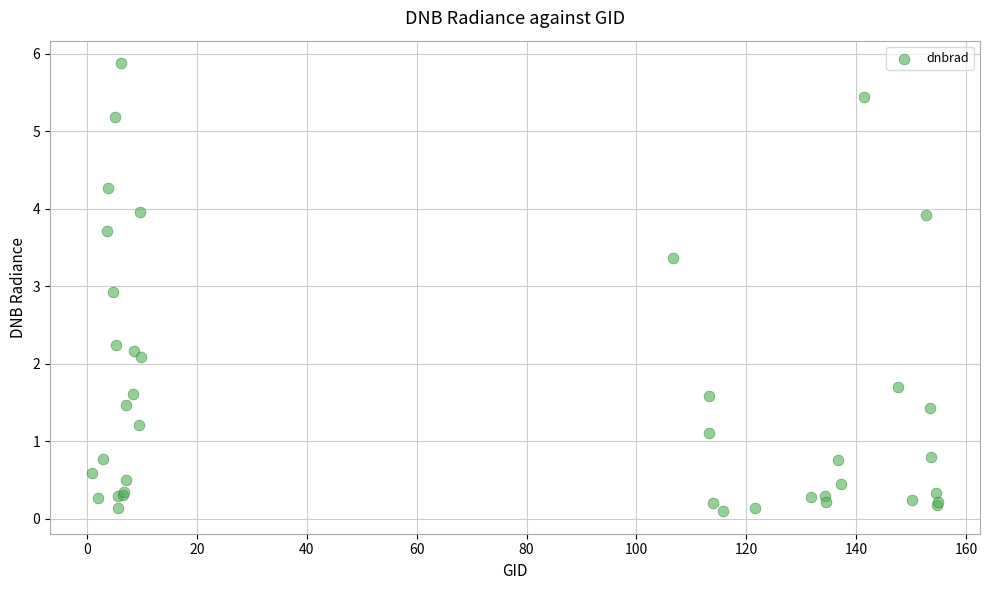

What Y value in the scatter plot is closest to 2?

2.1